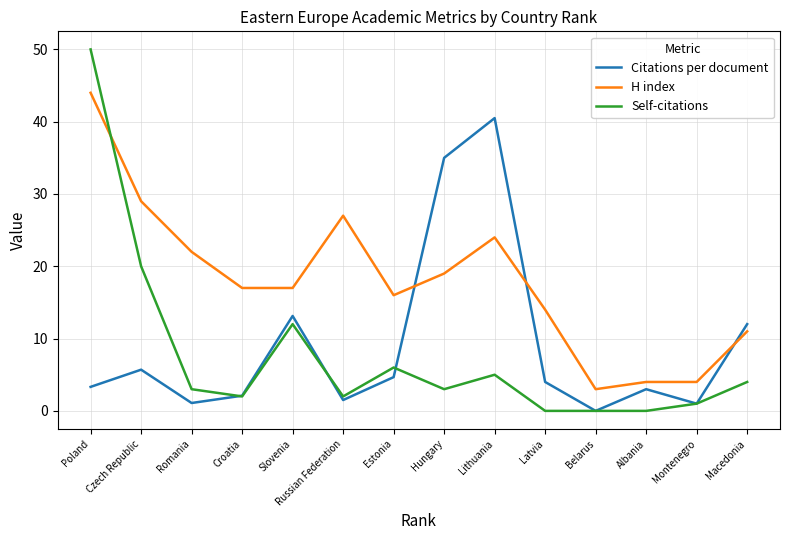

Where is the first local maximum for Self-citations?

Slovenia